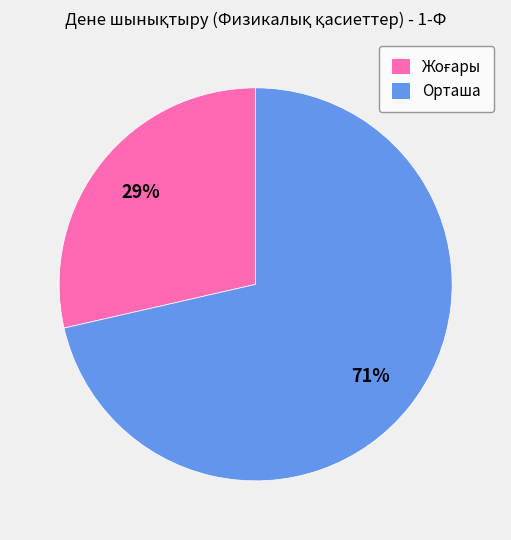

To the nearest percent, what portion does Орташа represent?

71%